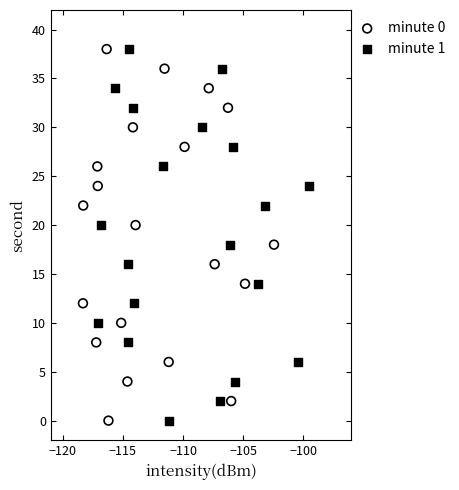

What are all the series names shown in the legend?

minute 0, minute 1